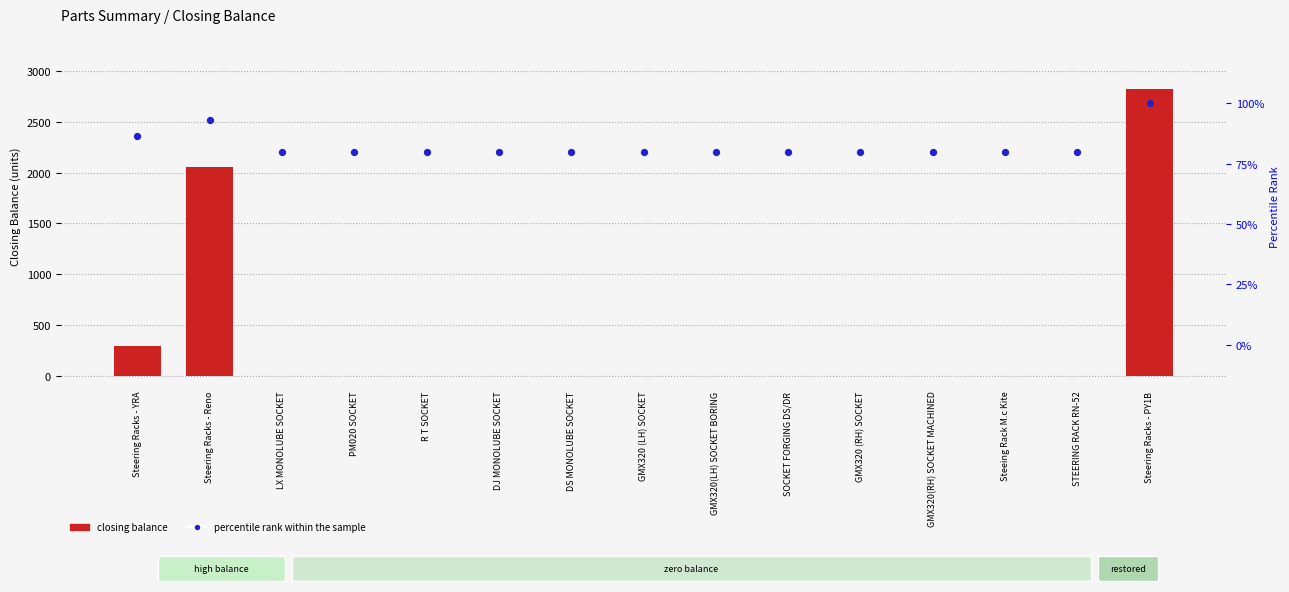

Is the value of percentile rank within the sample at Steering Racks - Reno greater than the value of closing balance at SOCKET FORGING DS/DR?

Yes